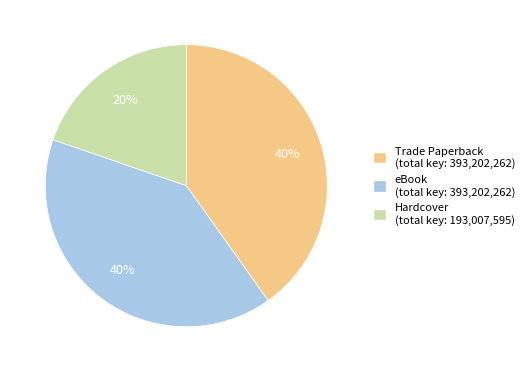

Which category has the smallest portion of the pie?

Hardcover (total key: 193,007,595)